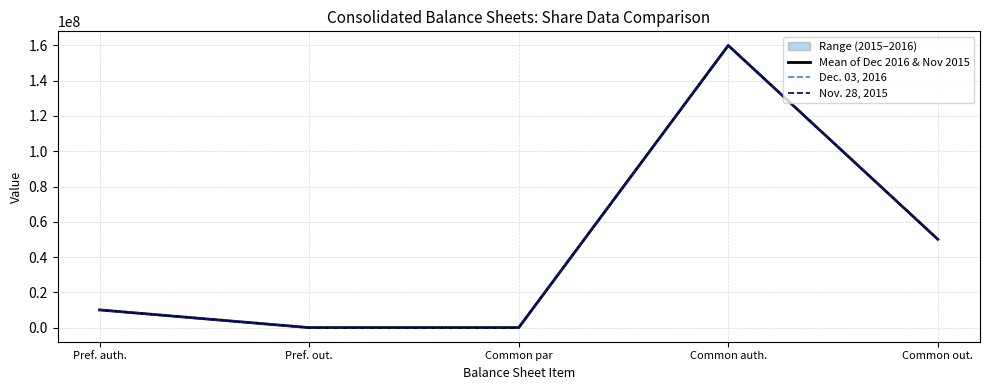

Which category has the highest value across all series?

Common auth.